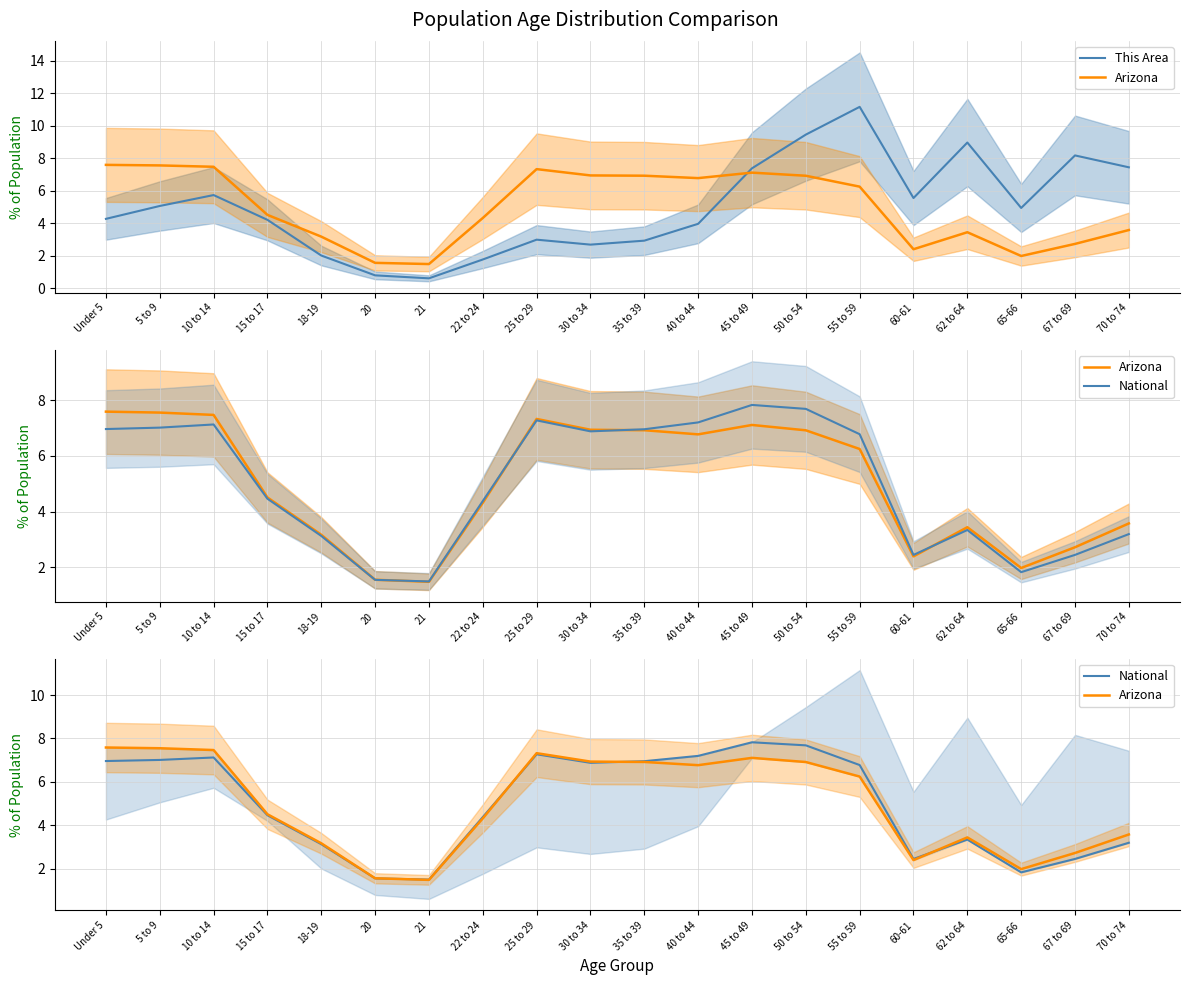

How many intersections are there between This Area and National?

1